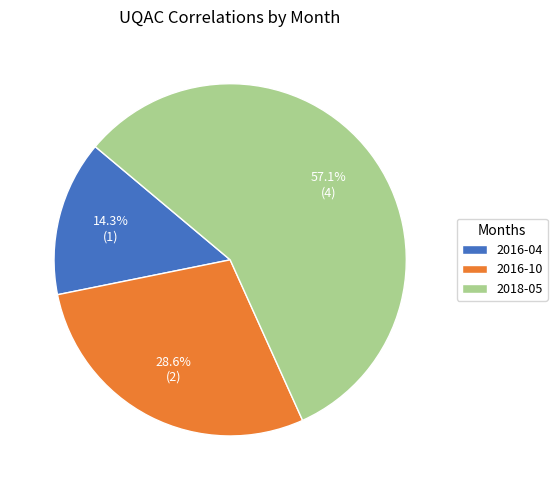

How many slices are in this pie chart?

3